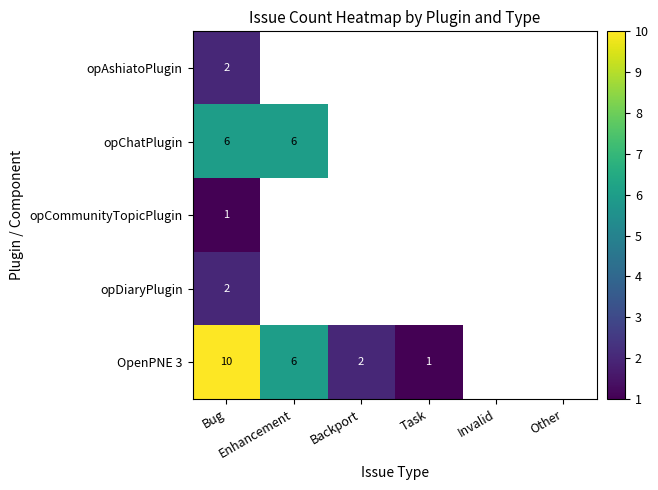

True or false: opDiaryPlugin has a value of 3.1 at Bug.

False